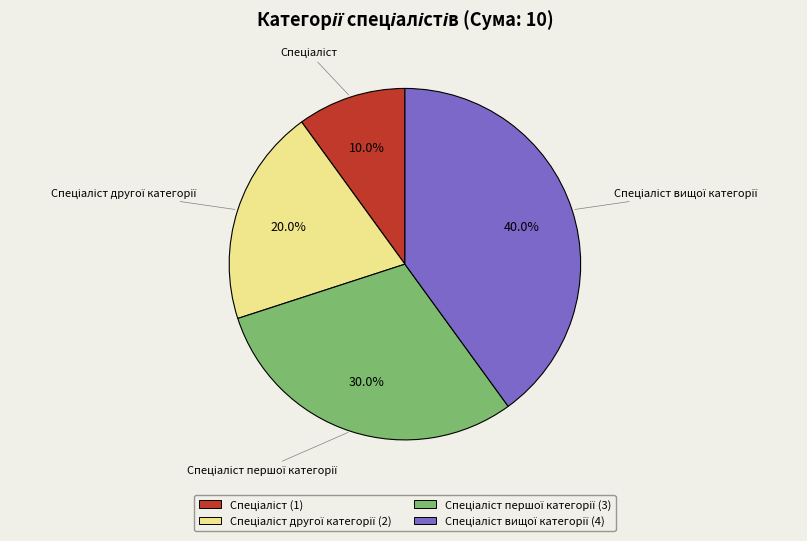

Is there any slice that represents more than half of the pie?

No